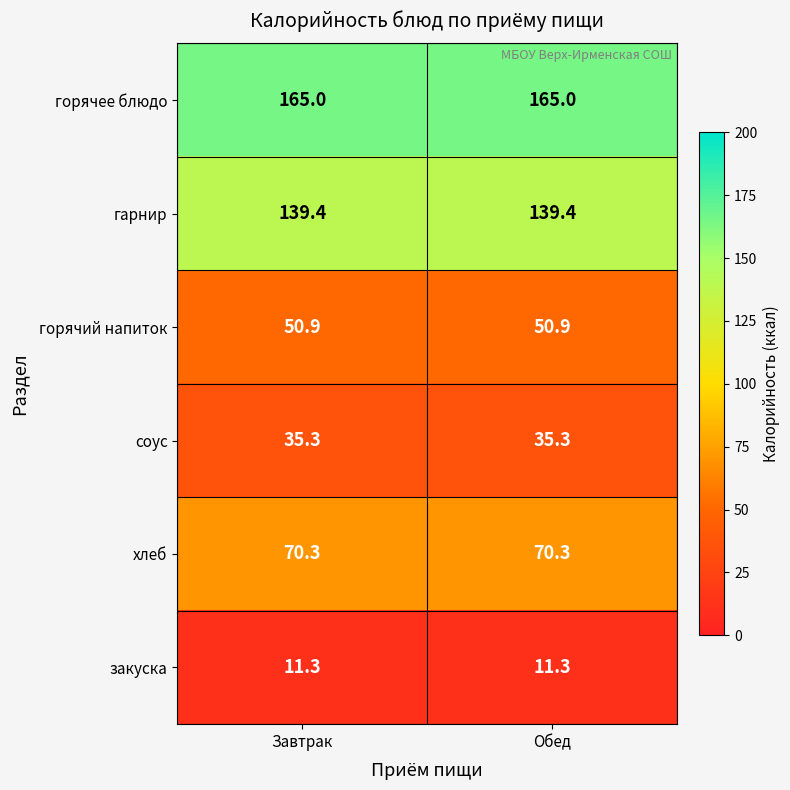

Reading left to right, list all the values displayed in this chart.

горячее блюдо: Завтрак=165.0	Обед=165.0
гарнир: Завтрак=139.4	Обед=139.4
горячий напиток: Завтрак=50.9	Обед=50.9
соус: Завтрак=35.3	Обед=35.3
хлеб: Завтрак=70.3	Обед=70.3
закуска: Завтрак=11.3	Обед=11.3